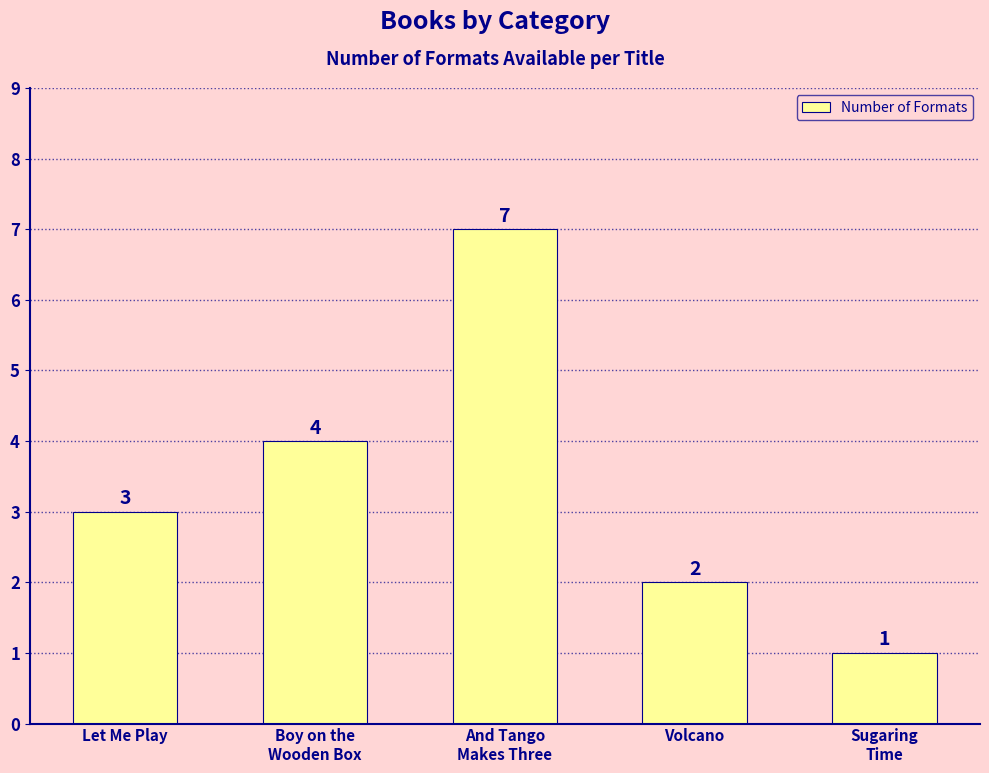

What is the ratio of the value at Sugaring
Time to the value at And Tango
Makes Three?

0.1